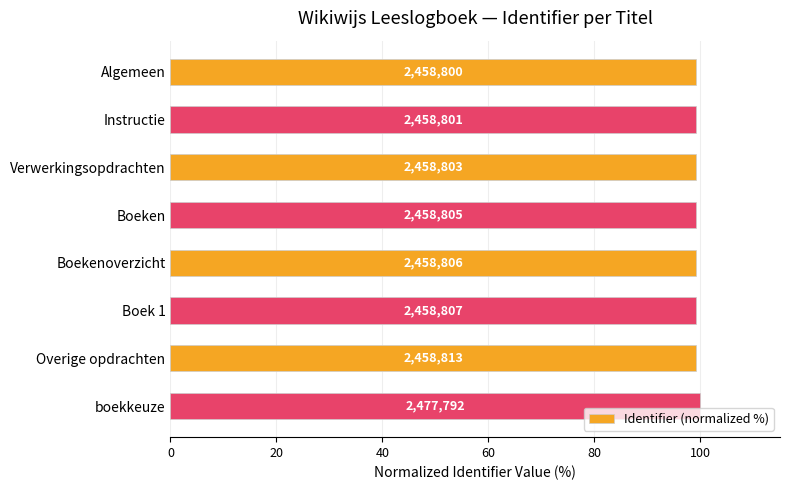

What is the maximum value shown in the chart?

100.0